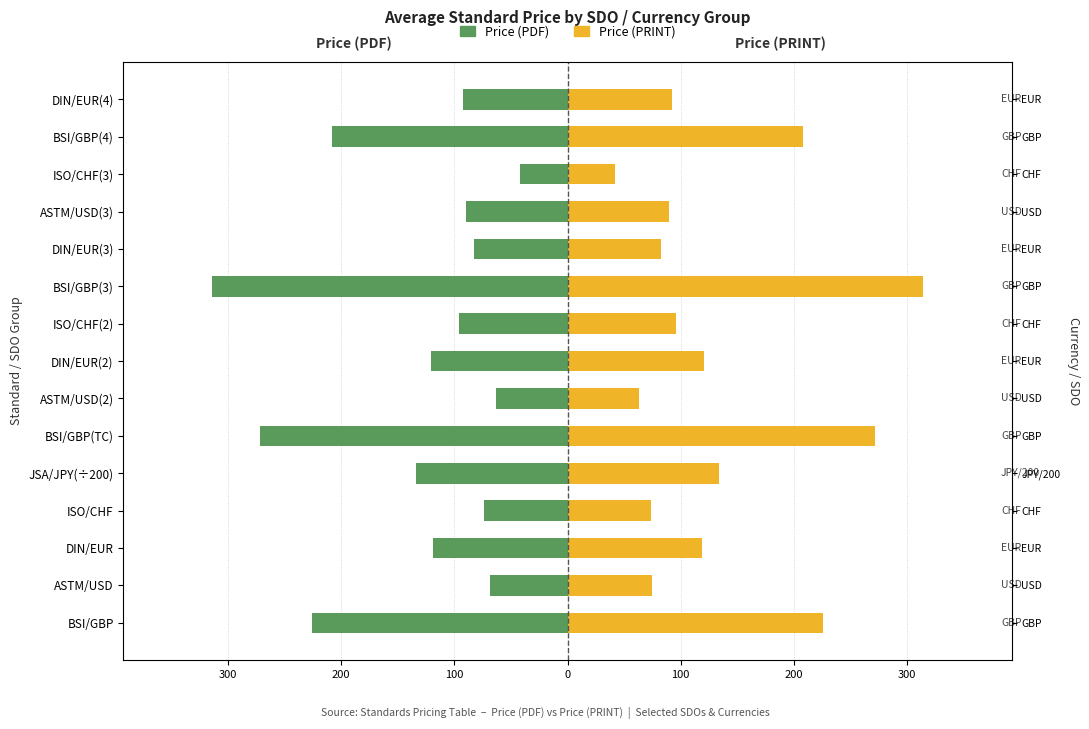

Which series has the largest range (max minus min)?

Price (PDF)